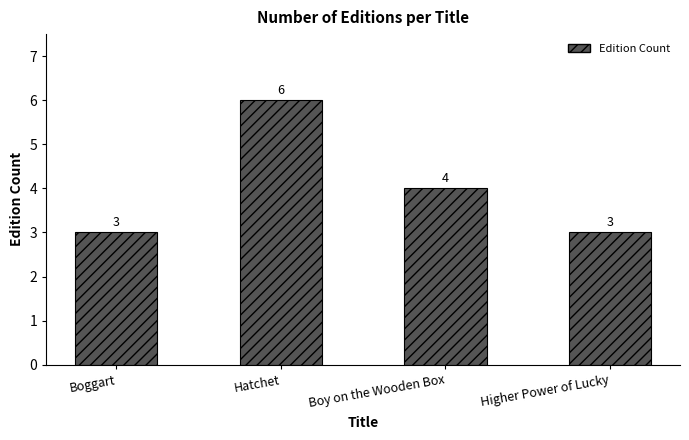

Between Boggart and Hatchet, which is larger?

Hatchet